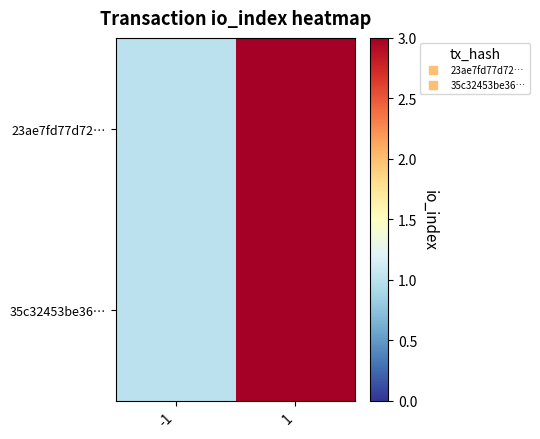

Which series changed the most between -1 and 1?

23ae7fd77d72…